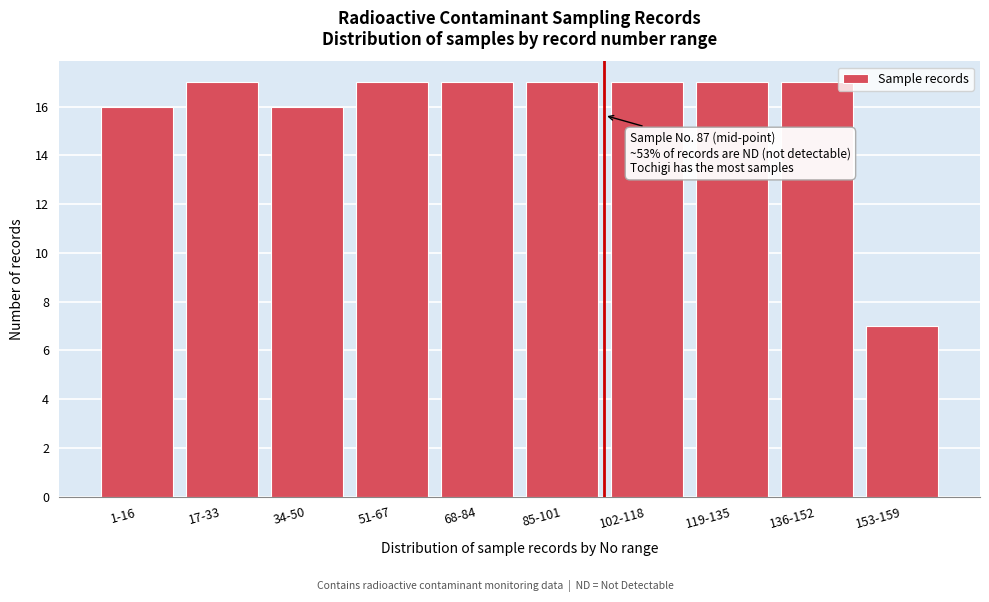

Reading left to right, what are all the values shown in this chart?

16	17	16	17	17	17	17	17	17	7